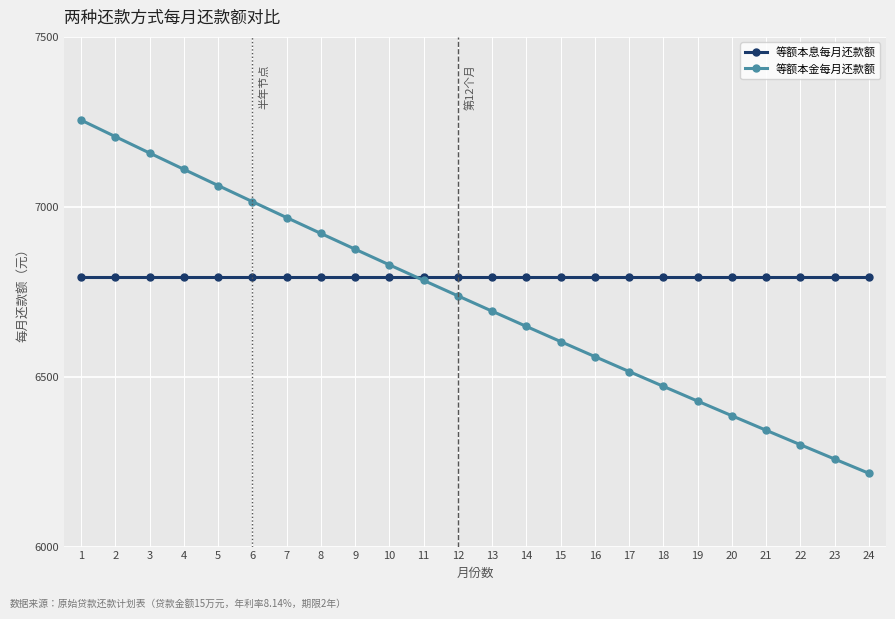

Which label corresponds to the largest value in the chart?

1